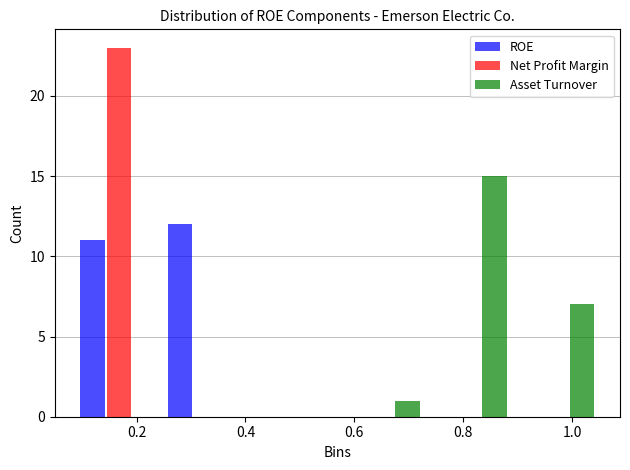

What is the height of the Asset Turnover bar covering 0.72 to 0.88 on the x-axis? Neither the bar edges nor the heights are printed on the chart, so give them approximately, as read against the axes.

15